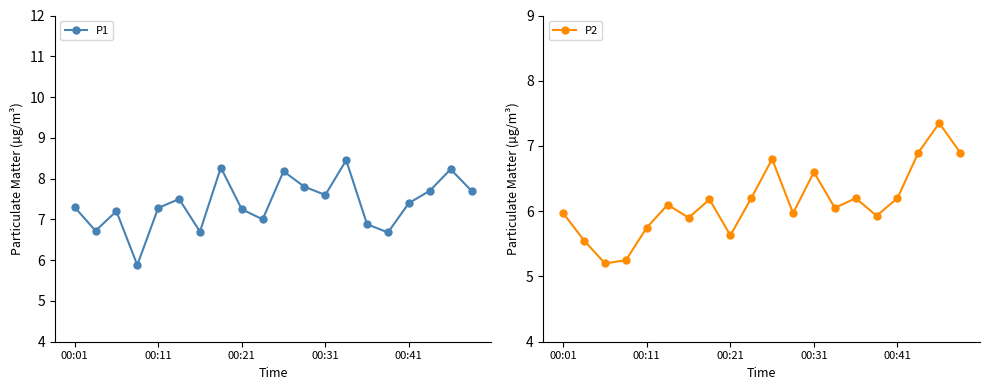

How many lines are shown in the chart?

2